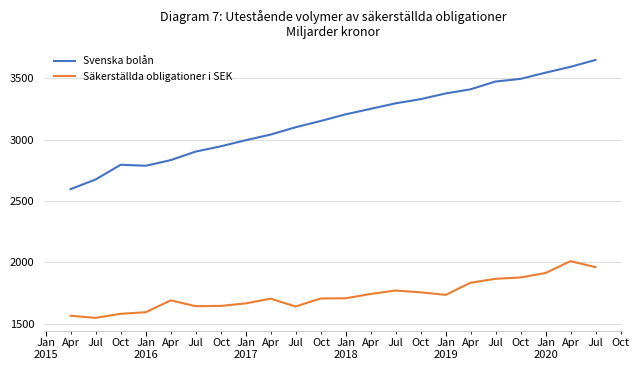

Which series has the largest range (max minus min)?

Svenska bolån